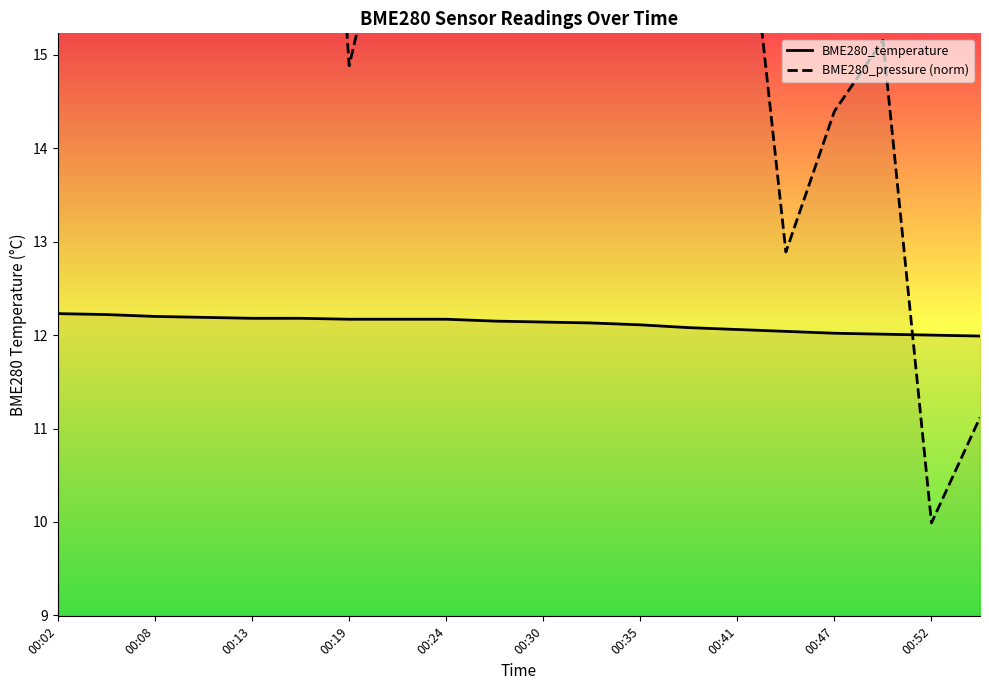

What is the highest value of the BME280_temperature series?

12.2